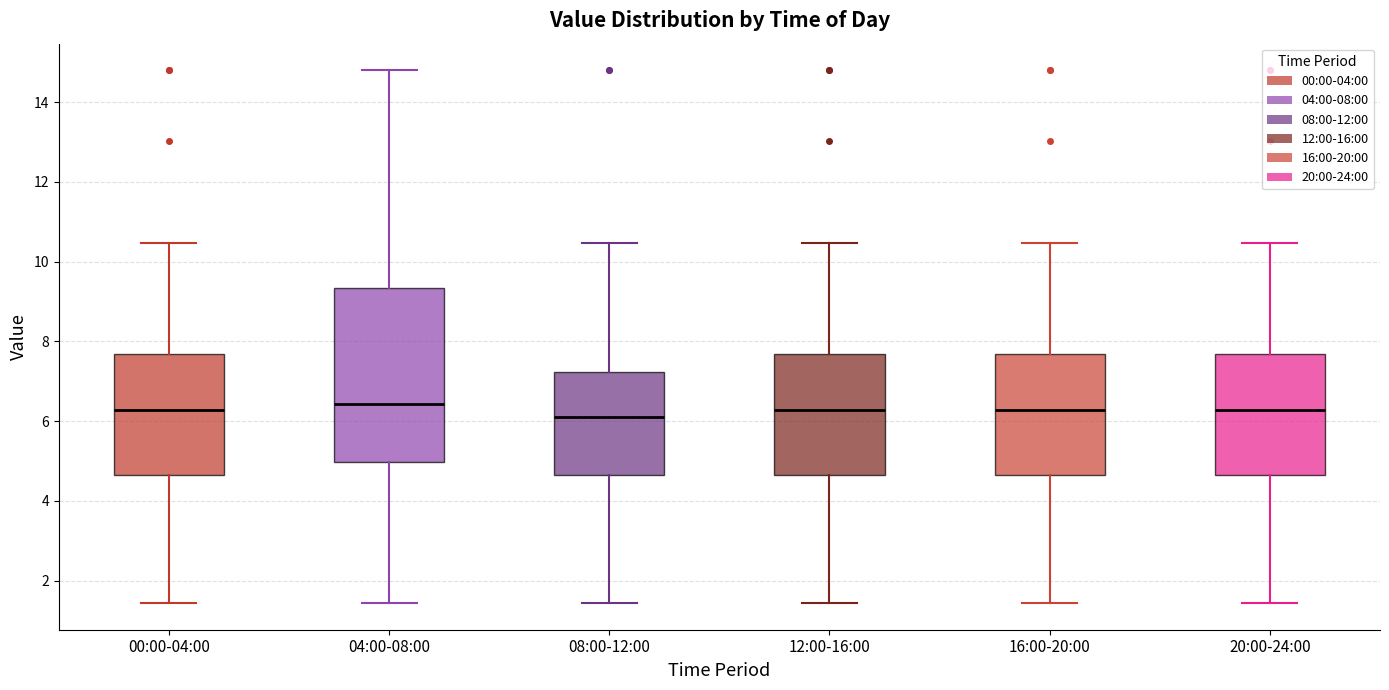

Reading left to right, read every box against the y-axis: the position of its median line, the range the box covers, and the ends of its whiskers. The values are not printed on the chart, so give them approximately, as read against the axis.

00:00-04:00: median 6.2, box 4.6 to 7.6, whiskers 1.4 to 10.4
04:00-08:00: median 6.4, box 5.0 to 9.4, whiskers 1.4 to 14.8
08:00-12:00: median 6.2, box 4.6 to 7.2, whiskers 1.4 to 10.4
12:00-16:00: median 6.2, box 4.6 to 7.6, whiskers 1.4 to 10.4
16:00-20:00: median 6.2, box 4.6 to 7.6, whiskers 1.4 to 10.4
20:00-24:00: median 6.2, box 4.6 to 7.6, whiskers 1.4 to 10.4